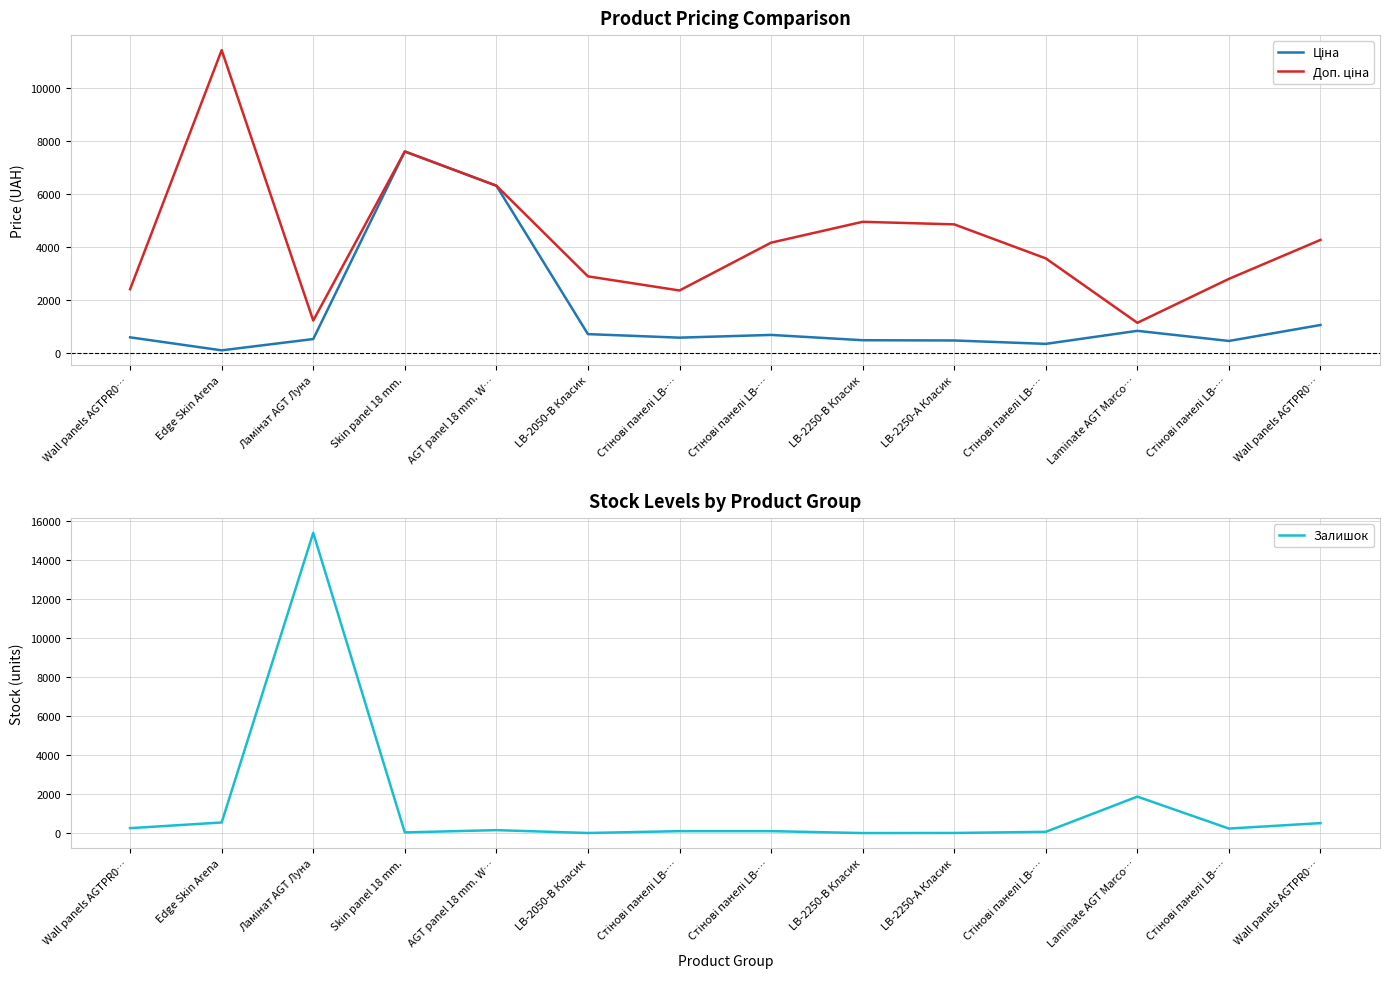

Reading left to right, list all the values displayed in this chart.

Ціна: Wall panels AGTPR0…=603.7	Edge Skin Arena=114.1	Ламінат AGT Луна=539.0	Skin panel 18 mm.=7596.5	AGT panel 18 mm. W…=6308.8	LB-2050-В Класик=724.5	Стінові панелі LB-…=591.6	Стінові панелі LB-…=694.3	LB-2250-В Класик=495.0	LB-2250-А Класик=485.4	Стінові панелі LB-…=357.4	Laminate AGT Marco…=848.4	Стінові панелі LB-…=467.3	Wall panels AGTPR0…=1067.3
Доп. ціна: Wall panels AGTPR0…=2414.8	Edge Skin Arena=11410.0	Ламінат AGT Луна=1235.4	Skin panel 18 mm.=7596.5	AGT panel 18 mm. W…=6308.8	LB-2050-В Класик=2897.8	Стінові панелі LB-…=2366.5	Стінові панелі LB-…=4165.6	LB-2250-В Класик=4950.4	LB-2250-А Класик=4853.8	Стінові панелі LB-…=3573.9	Laminate AGT Marco…=1149.7	Стінові панелі LB-…=2803.6	Wall panels AGTPR0…=4269.4
Залишок: Wall panels AGTPR0…=259.0	Edge Skin Arena=550.0	Ламінат AGT Луна=15377.0	Skin panel 18 mm.=41.0	AGT panel 18 mm. W…=158.0	LB-2050-В Класик=11.0	Стінові панелі LB-…=106.0	Стінові панелі LB-…=106.0	LB-2250-В Класик=8.0	LB-2250-А Класик=13.0	Стінові панелі LB-…=71.0	Laminate AGT Marco…=1874.0	Стінові панелі LB-…=238.0	Wall panels AGTPR0…=517.0